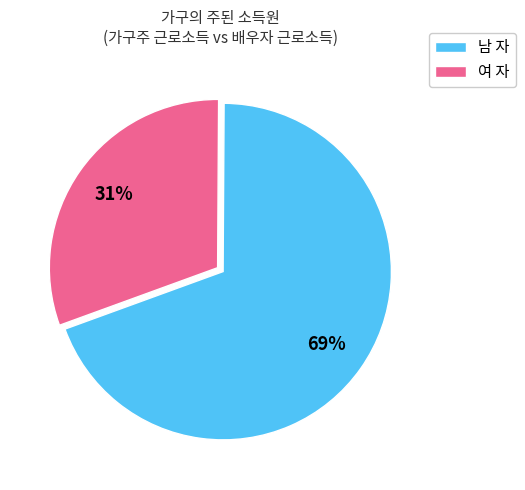

What is the smallest slice in the pie chart?

여 자